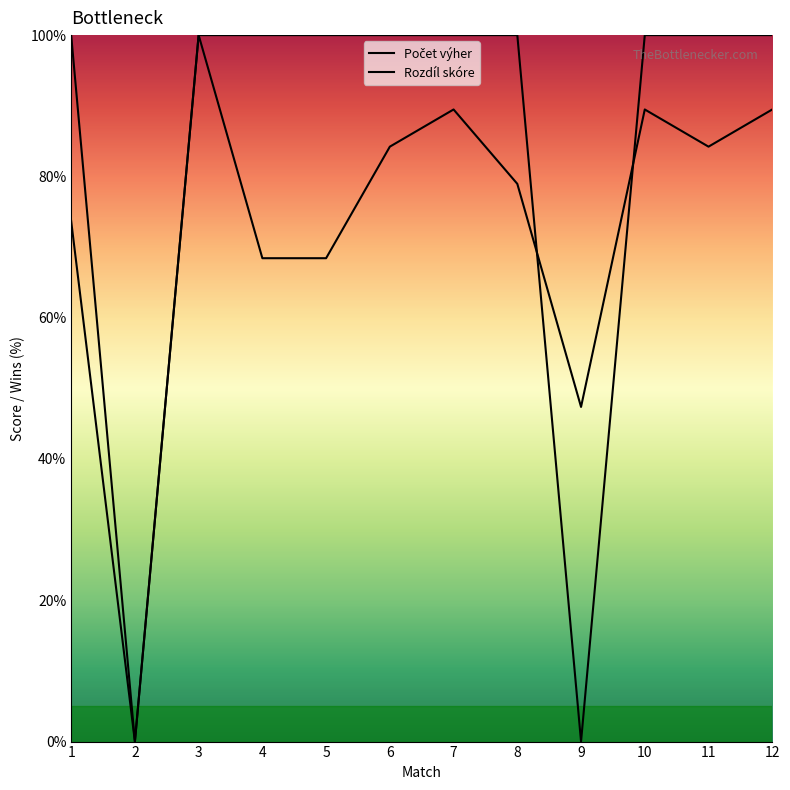

How many data points in Rozdíl skóre are above 84?

6